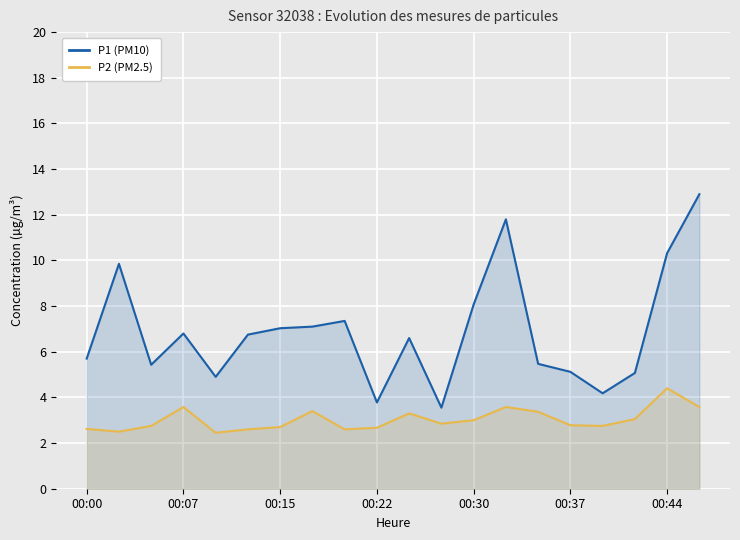

What is the difference between the highest and lowest values at 00:44?

5.9